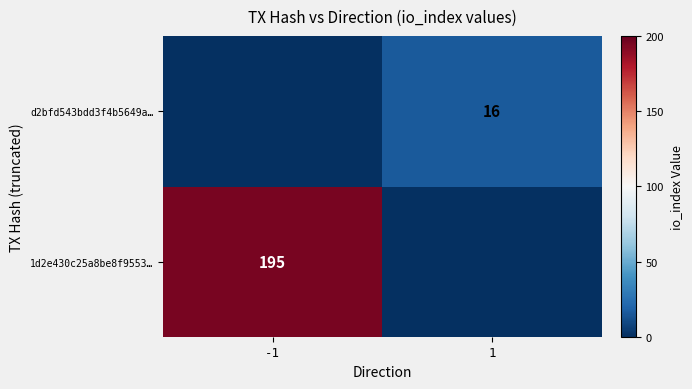

Is it true that d2bfd543bdd3f4b5649a… equals 6 at 1?

False